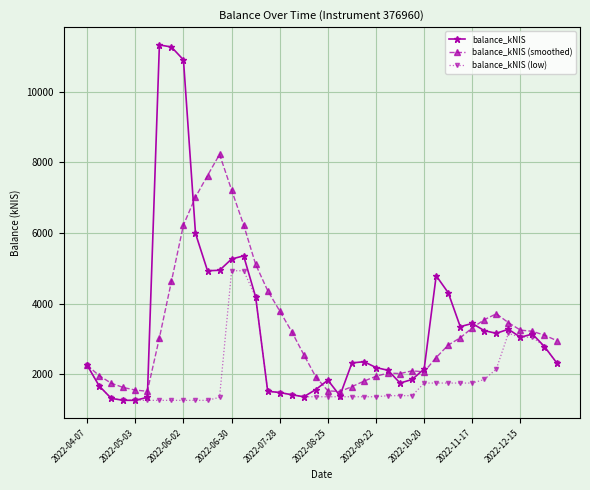

At how many categories does at least one series exceed 8841?

3